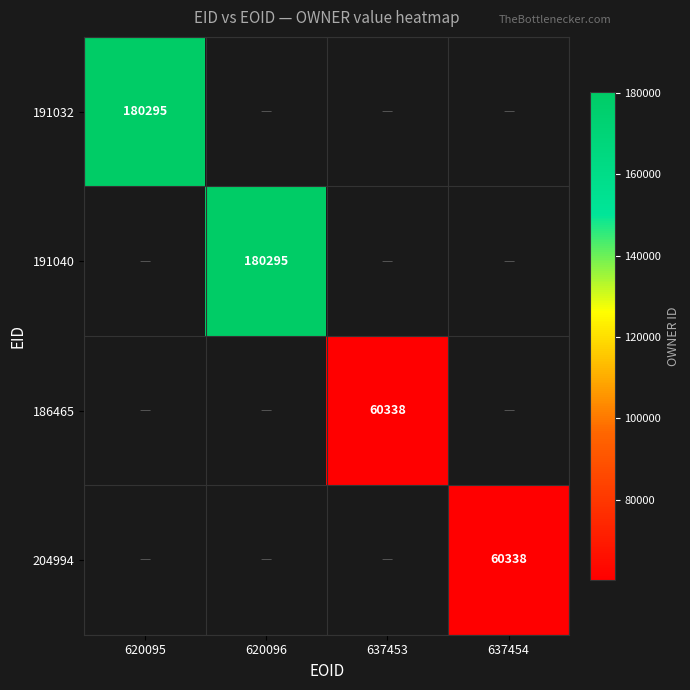

True or false: 186465 has a value of 29603 at 637453.

False